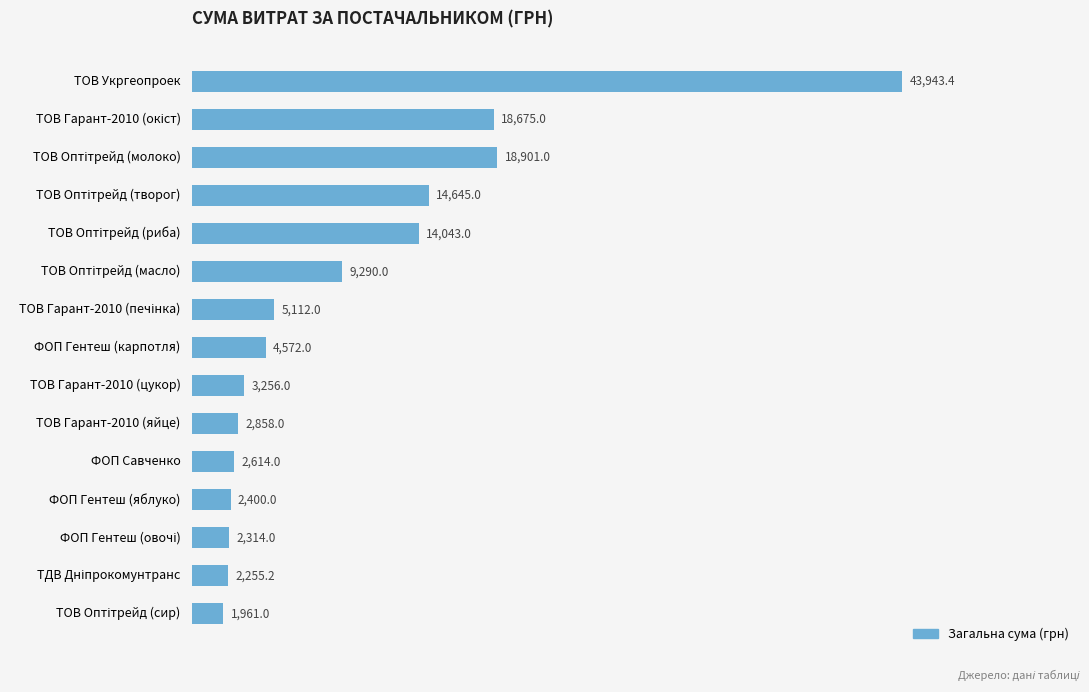

What is the label of the 10th bar from the top?

ТОВ Гарант-2010 (яйце)